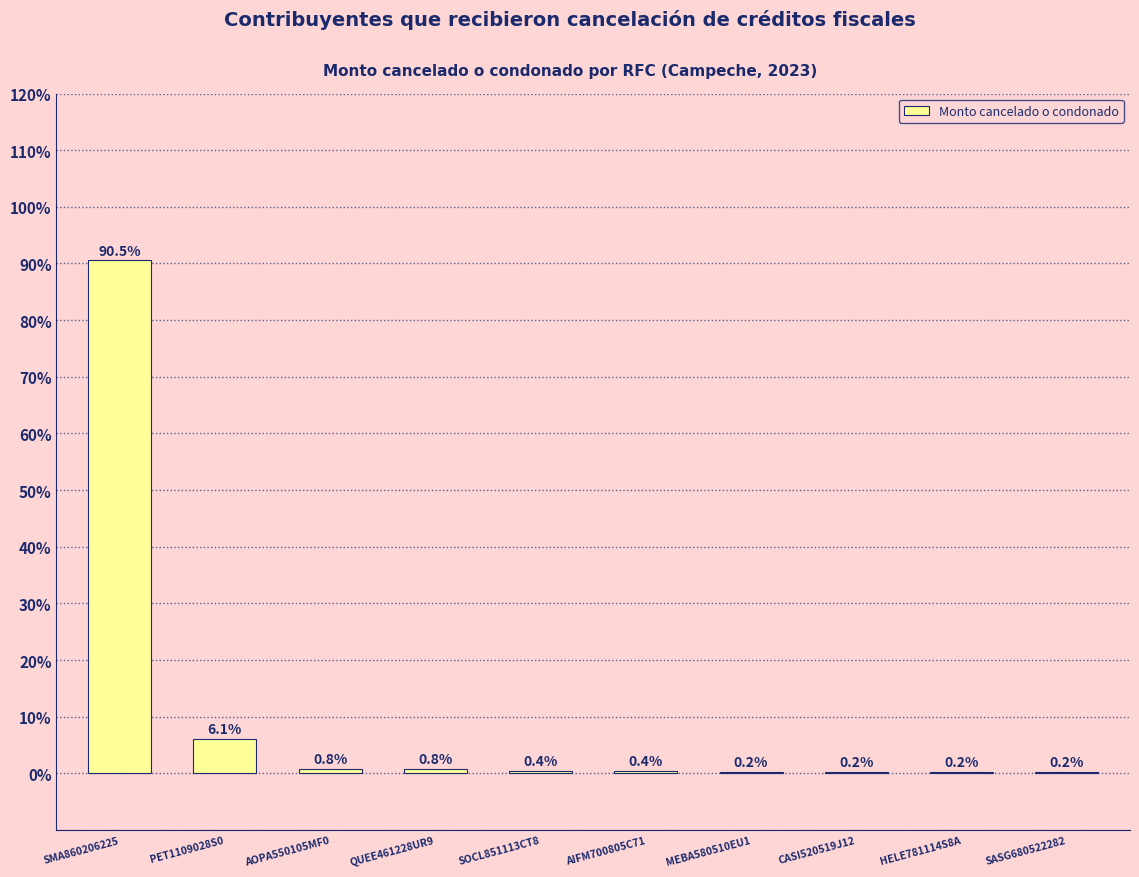

The chart shows a value of 143.9 at SMA860206225. True or false?

False